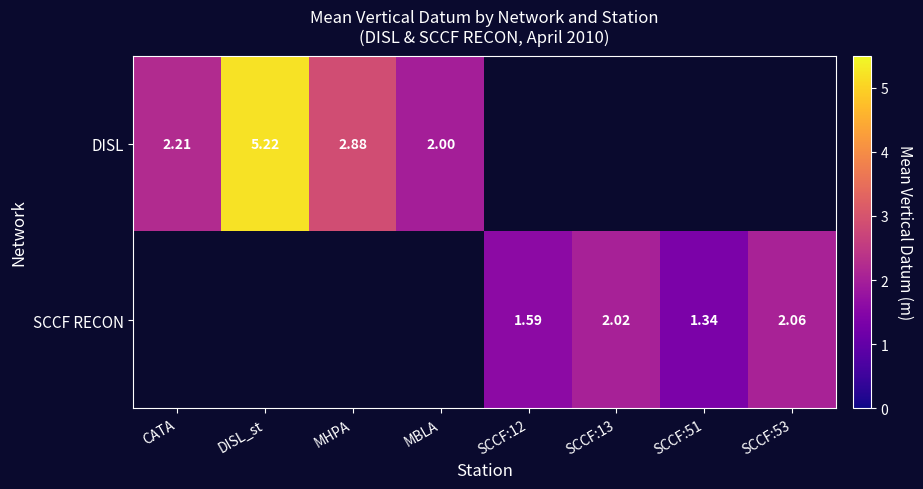

Is the value of SCCF RECON at SCCF:13 greater than the value of DISL at CATA?

No